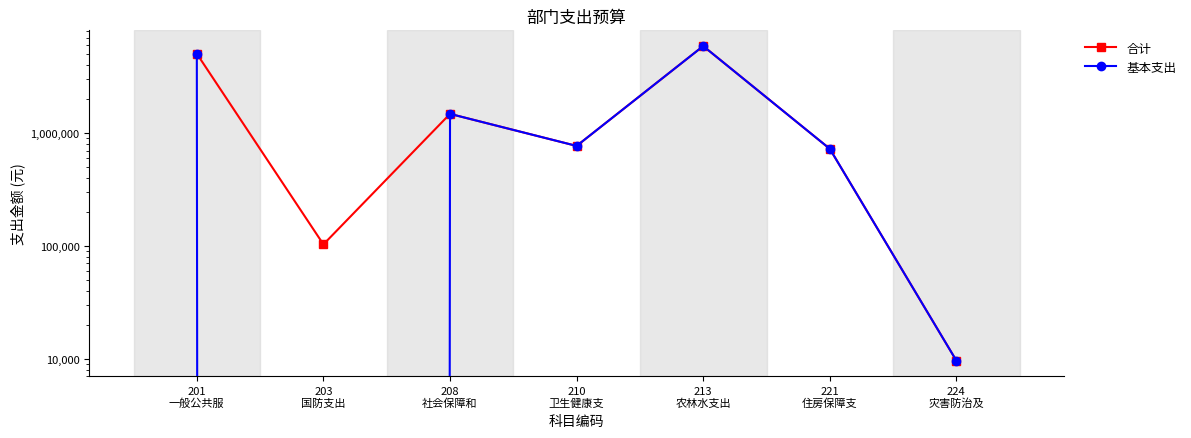

The 基本支出 series shows 5005045.5 at 201
一般公共服. True or false?

True